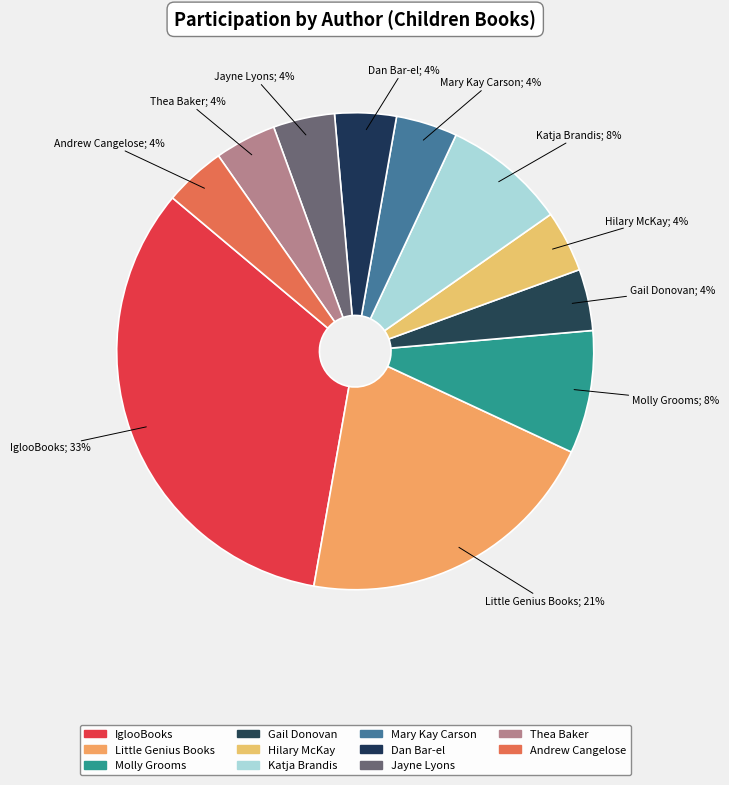

True or false: Molly Grooms accounts for 16% of the total.

False